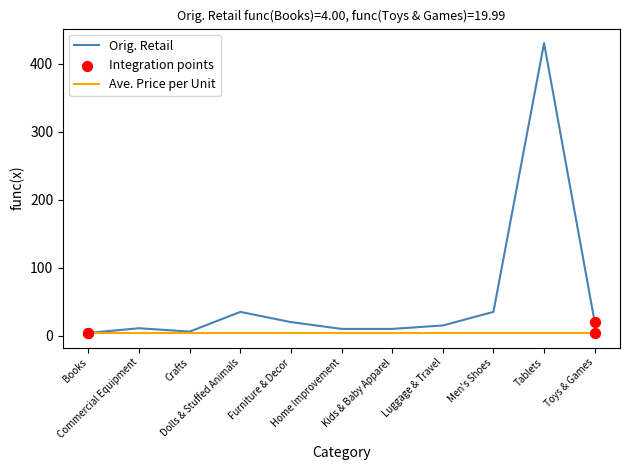

Which series has the largest range (max minus min)?

Orig. Retail